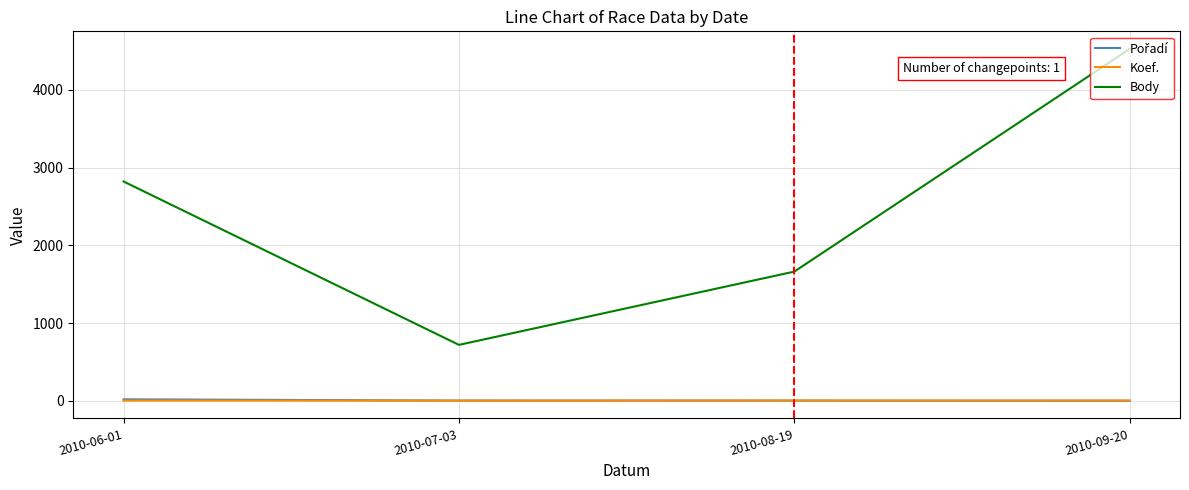

At how many categories does at least one series exceed 1010?

3